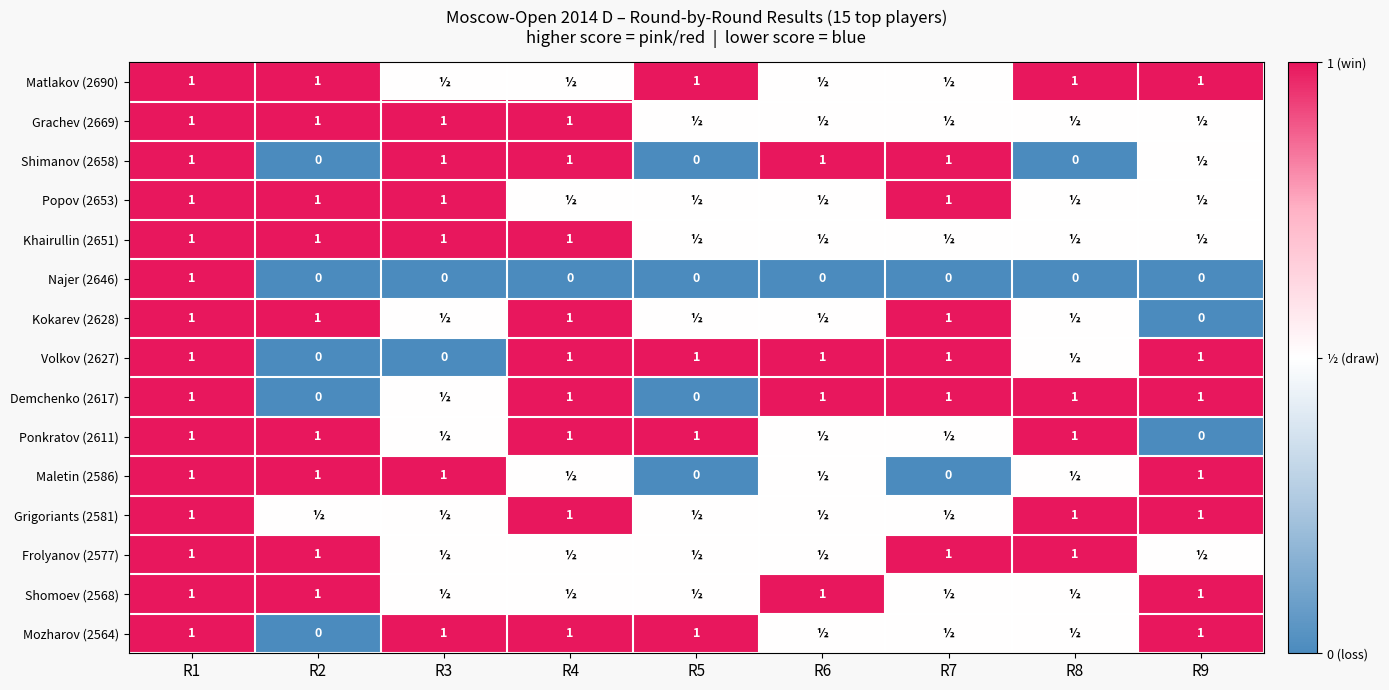

Is it true that Demchenko (2617) equals 1.0 at R8?

True